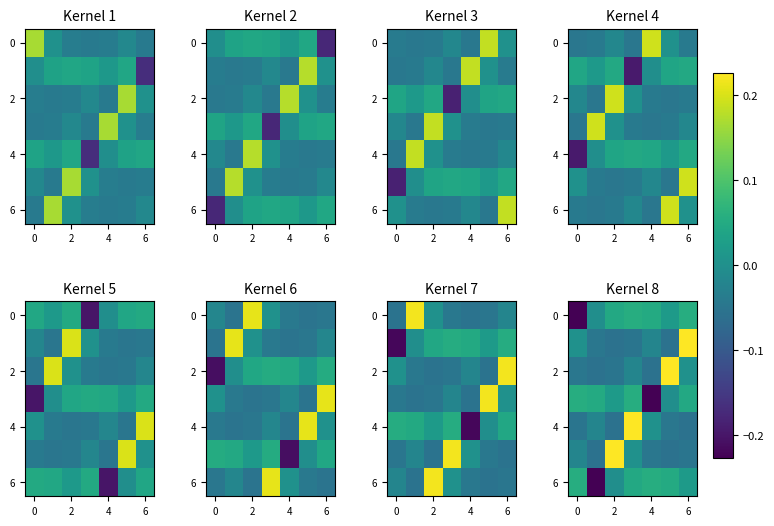

True or false: 6 has a value of 0.0 at 0.

False